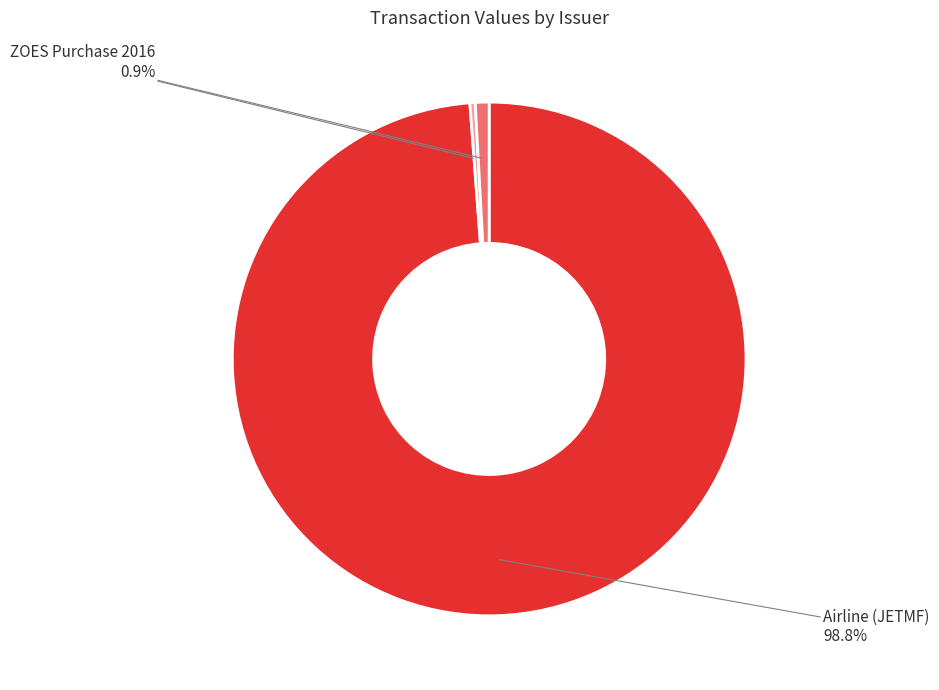

Is ZOES Purchase 2016 the majority of the pie?

No